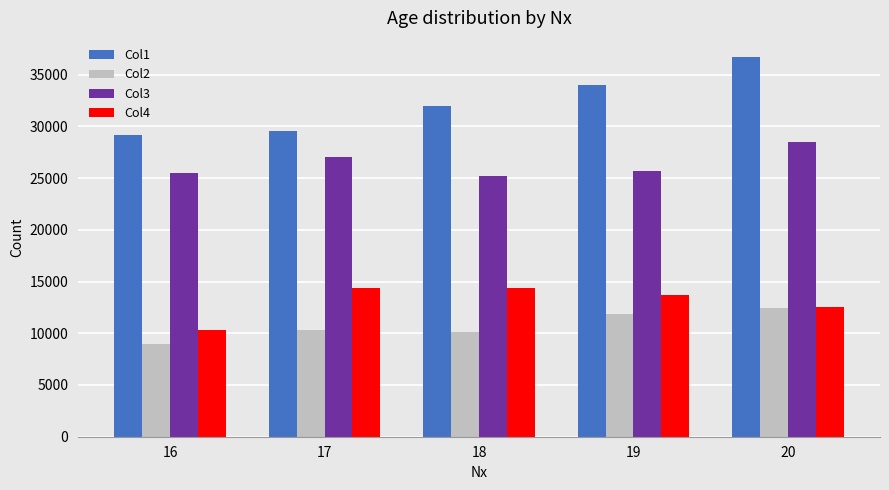

What is the total value across all series at 18?

81608